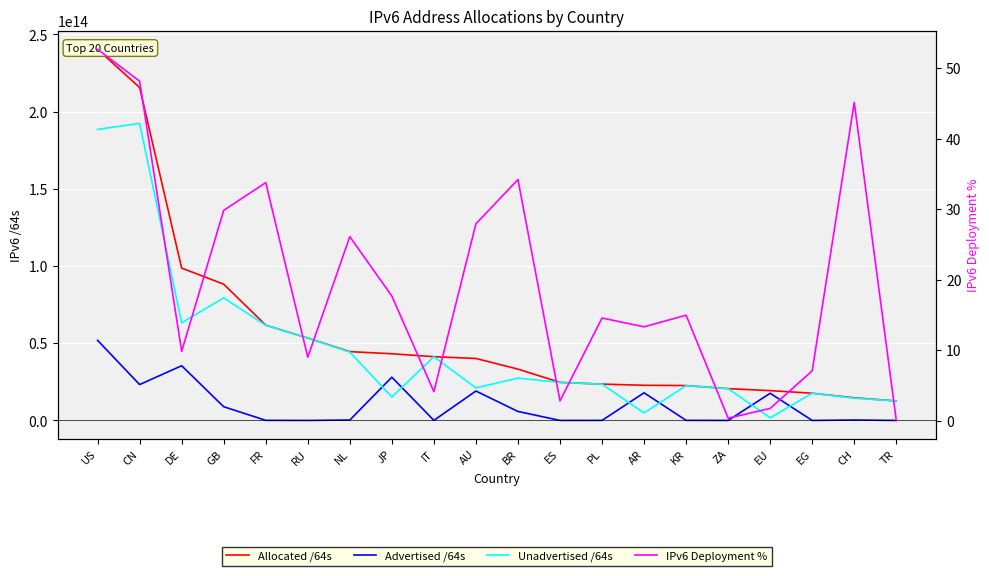

What is the spread (max minus min) of values at ES?

24648819277821.2